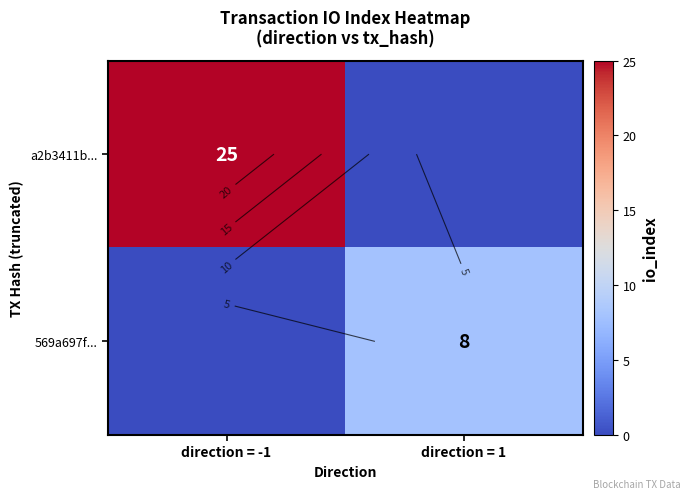

Which category has the highest value across all series?

direction = -1